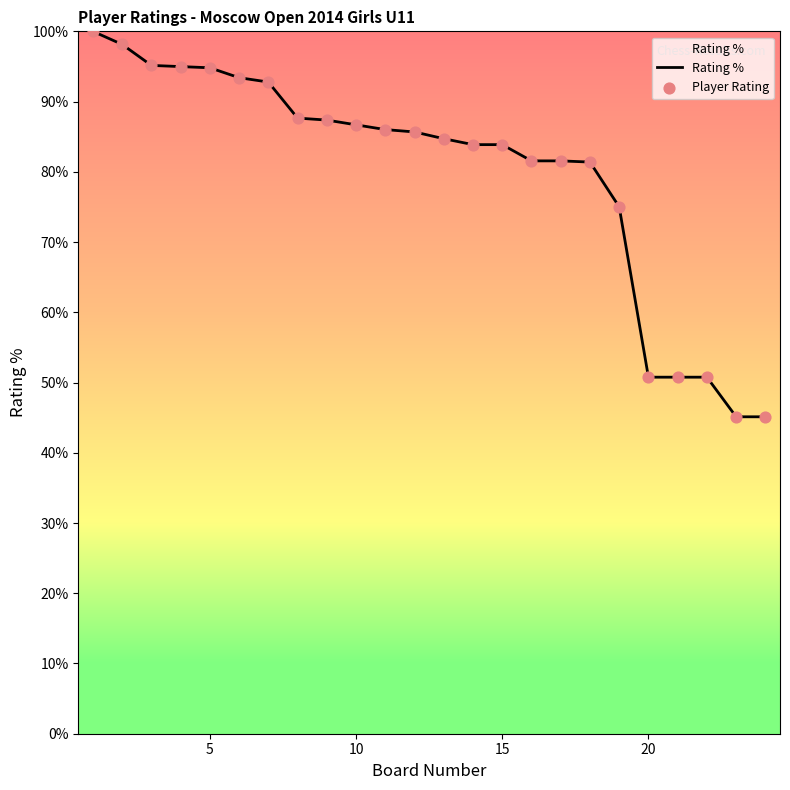

What is the maximum value shown in the chart?

100.0